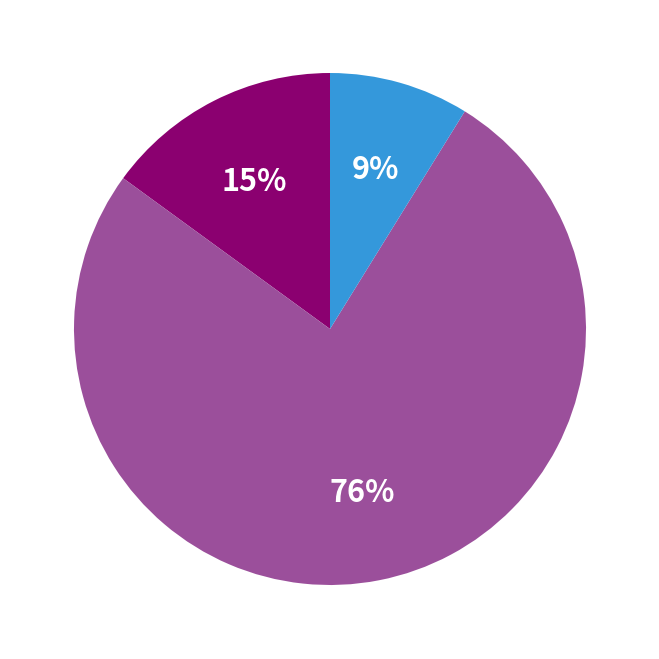

Does any single category account for the majority?

Yes